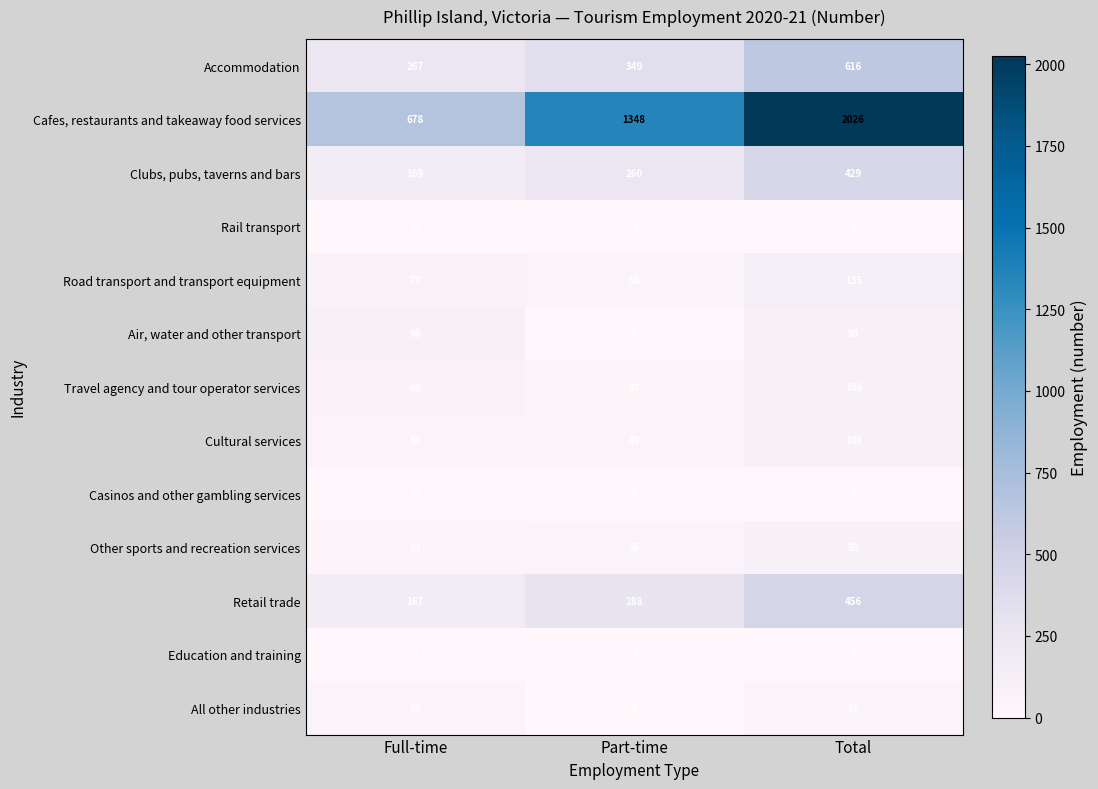

Rank the series by their maximum value, from lowest to highest.

Rail transport, Education and training, Casinos and other gambling services, All other industries, Other sports and recreation services, Air, water and other transport, Cultural services, Travel agency and tour operator services, Road transport and transport equipment, Clubs, pubs, taverns and bars, Retail trade, Accommodation, Cafes, restaurants and takeaway food services